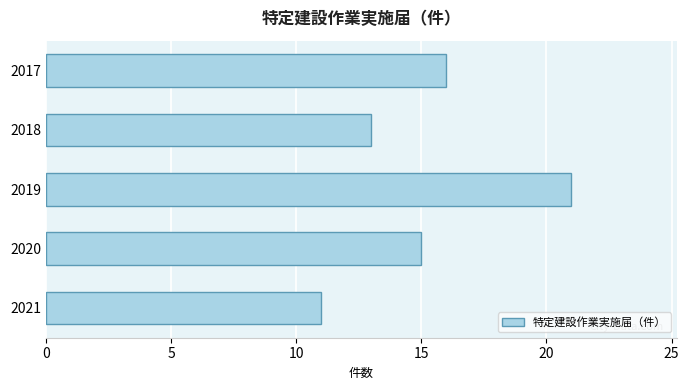

What is the maximum value shown in the chart?

21